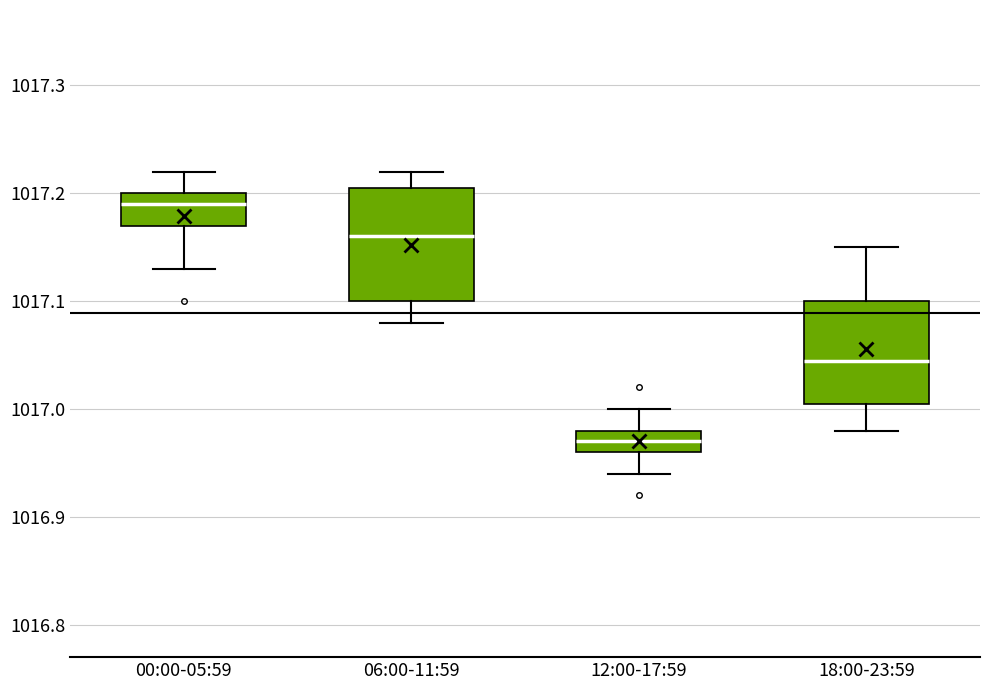

Which box has the lowest median line?

12:00-17:59